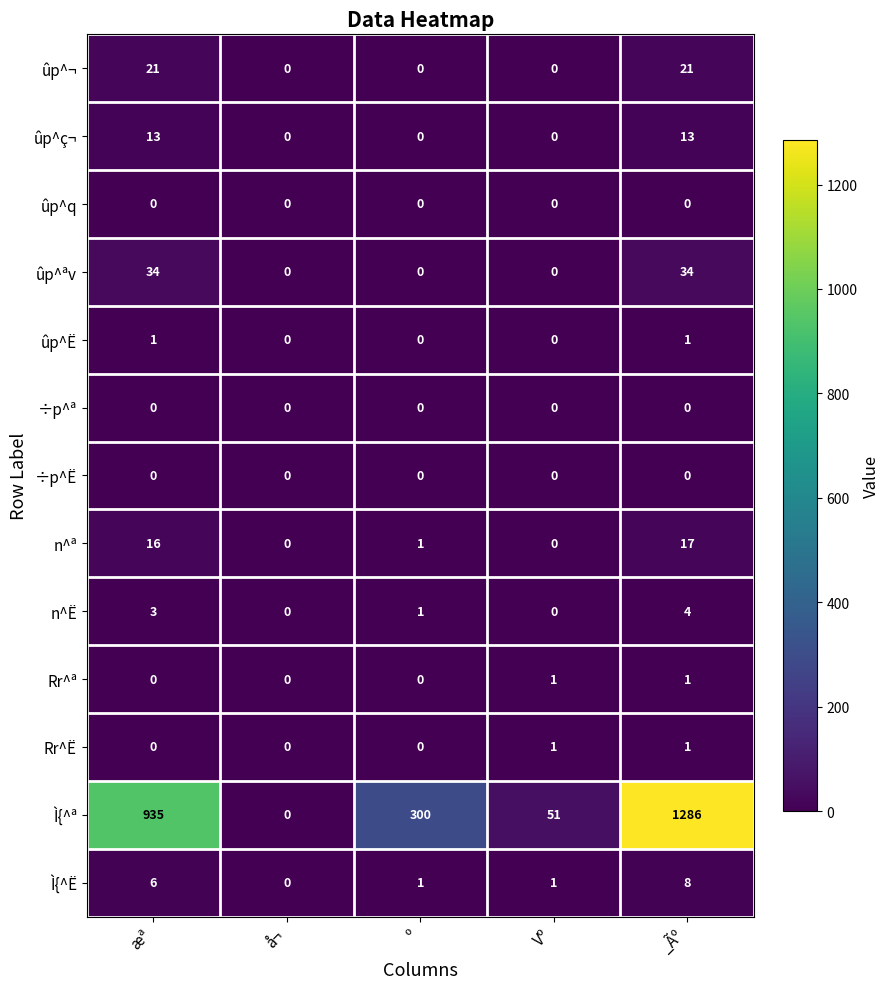

The ûp^q series shows 0 at Vº. True or false?

True